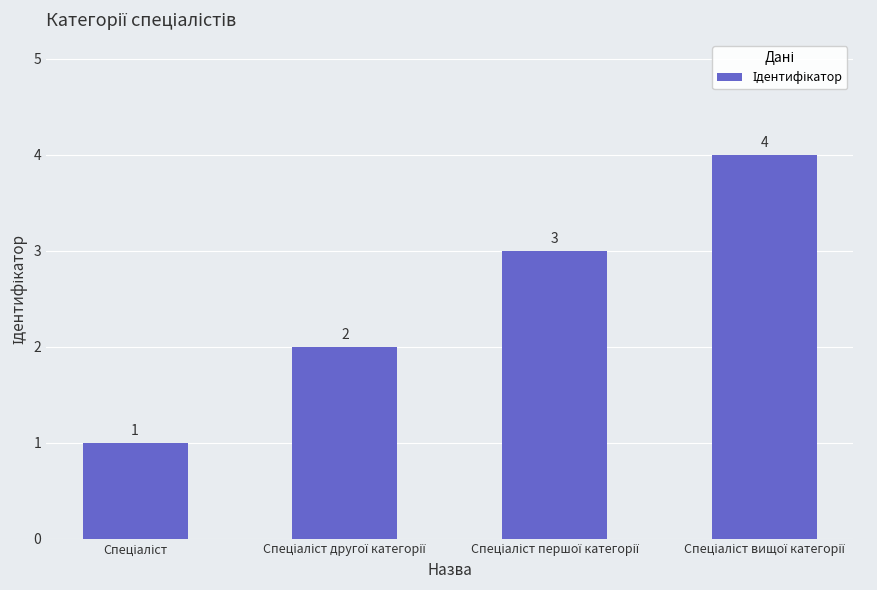

How many series are shown in this chart?

1